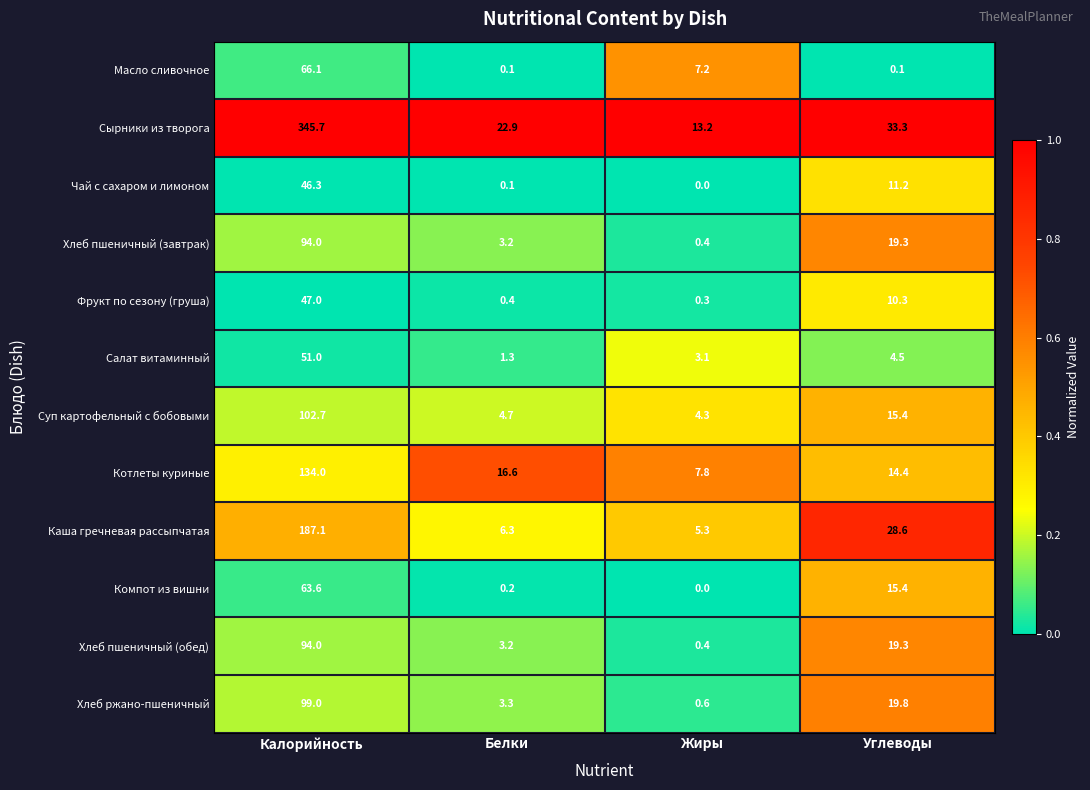

At which category is the sum across all series the highest?

Калорийность